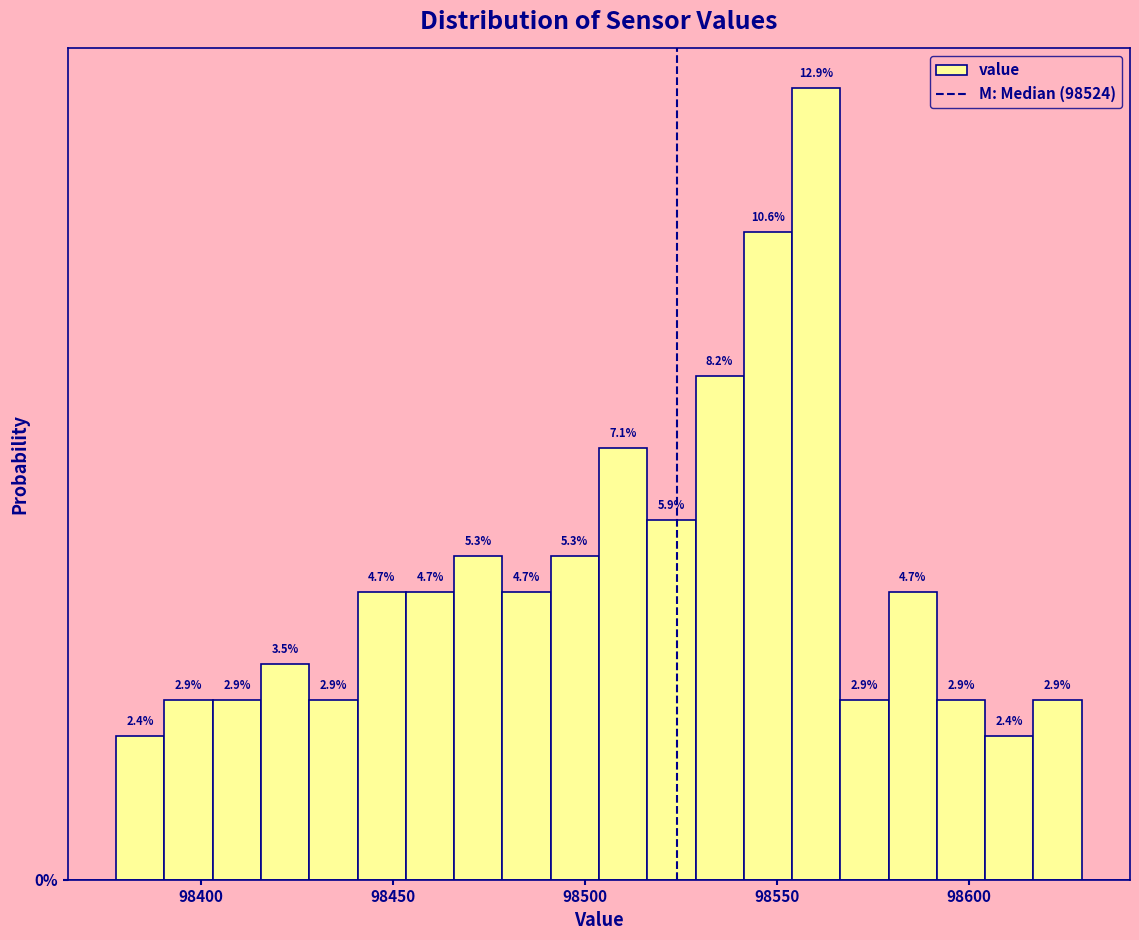

Read against the x-axis, roughly where is the centre of the tallest bar?

98560